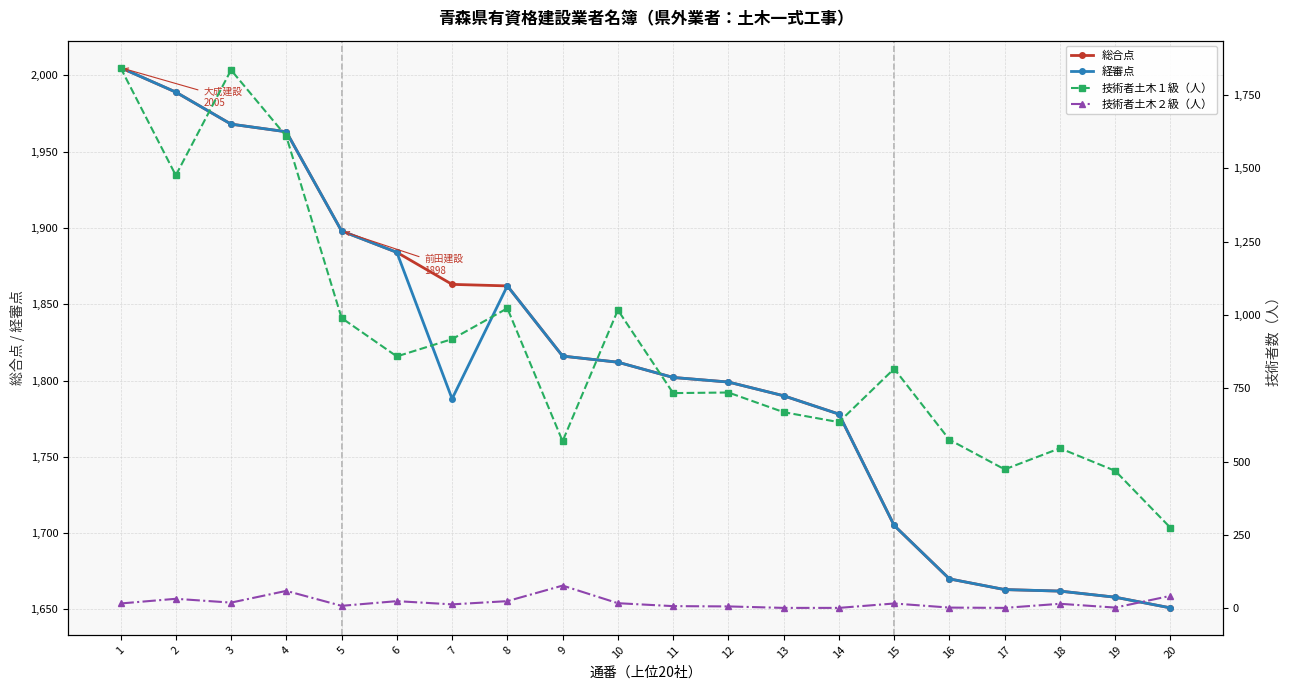

What is the total value across all series at 19?

3788